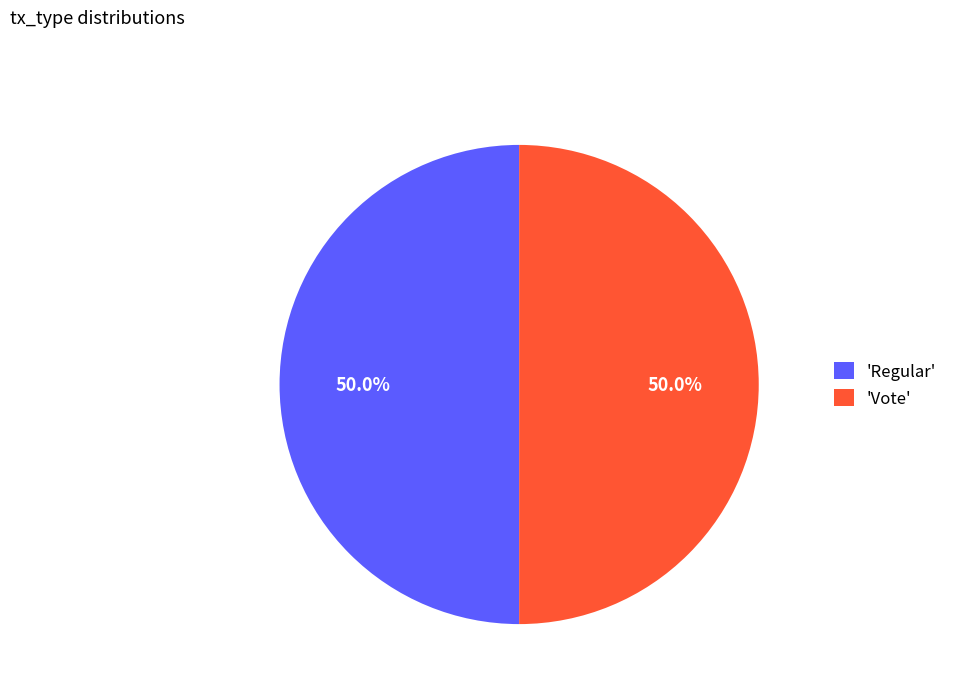

To the nearest percent, what is the difference between the largest and smallest slice percentages?

0%